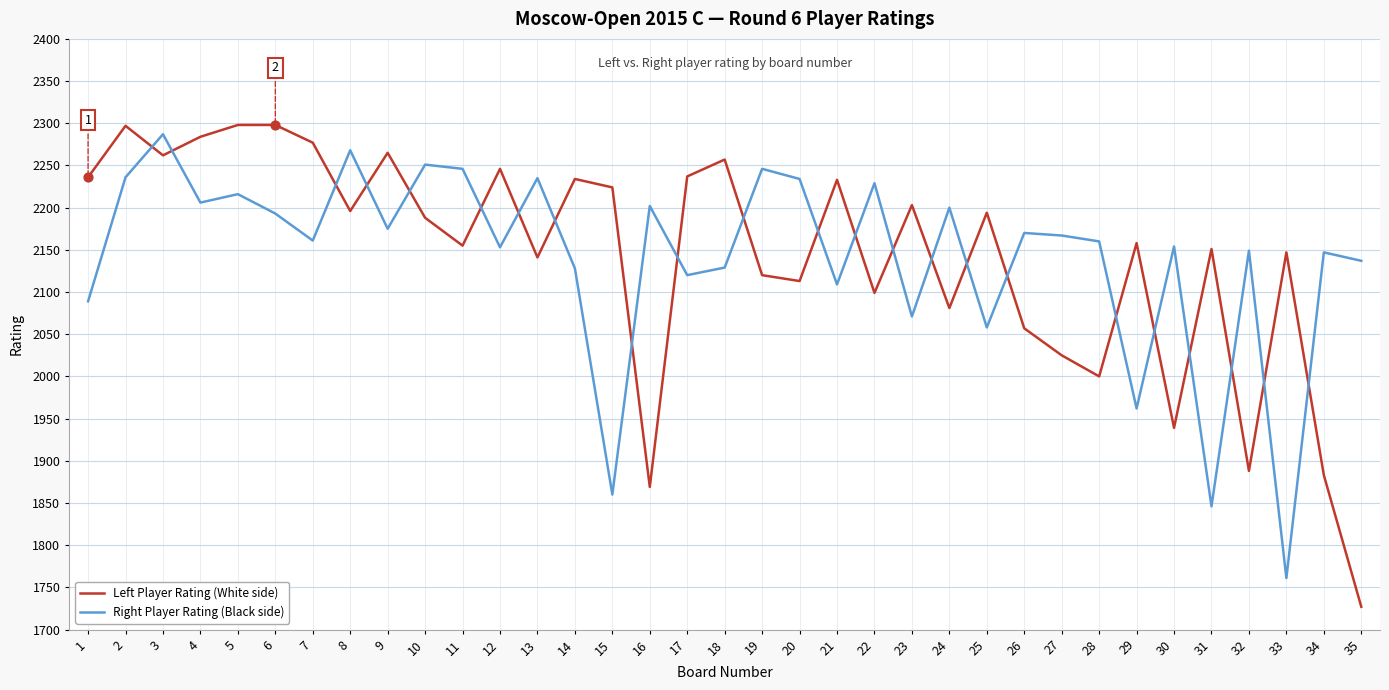

Which series has the largest range (max minus min)?

Left Player Rating (White side)